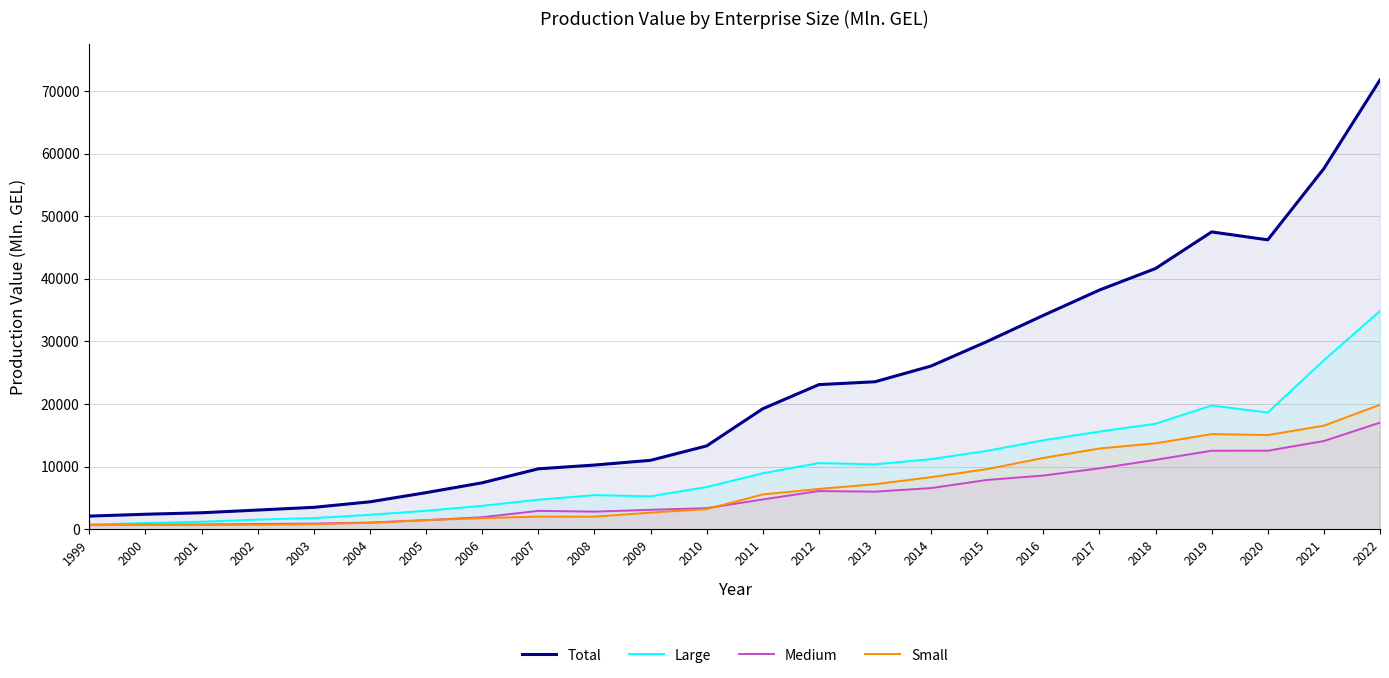

At 2019, list the series in order from smallest to largest.

Medium, Small, Large, Total